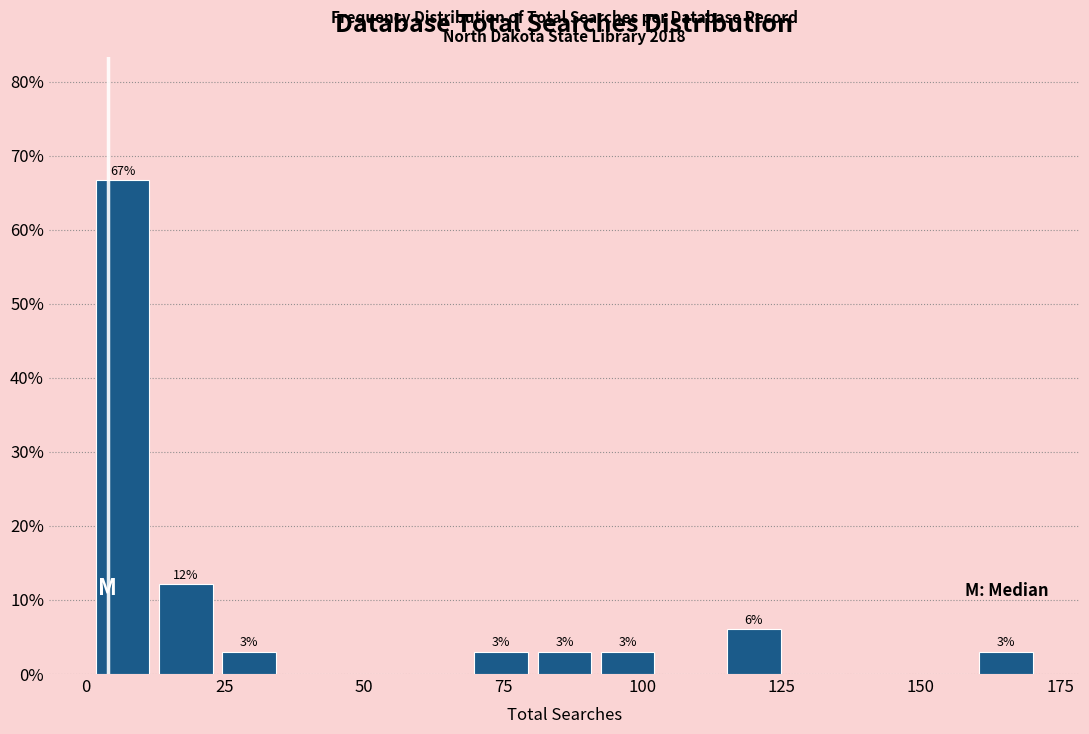

Read against the x-axis, roughly where is the centre of the tallest bar?

5